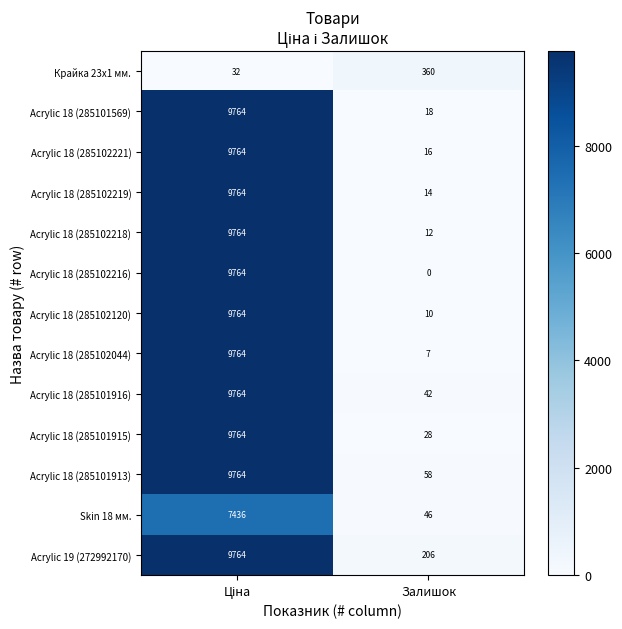

The Acrylic 18 (285102218) series shows 17 at Залишок. True or false?

False